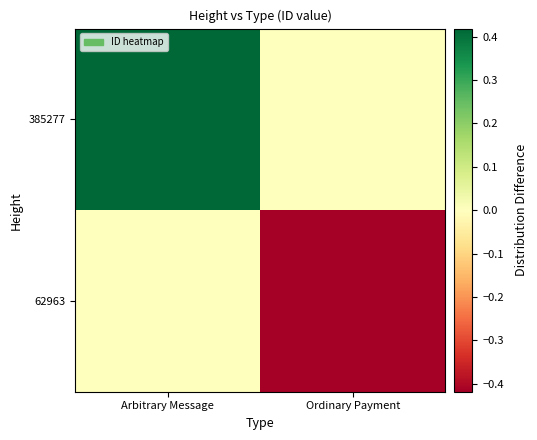

Rank the series at Arbitrary Message from highest to lowest value.

385277, 62963